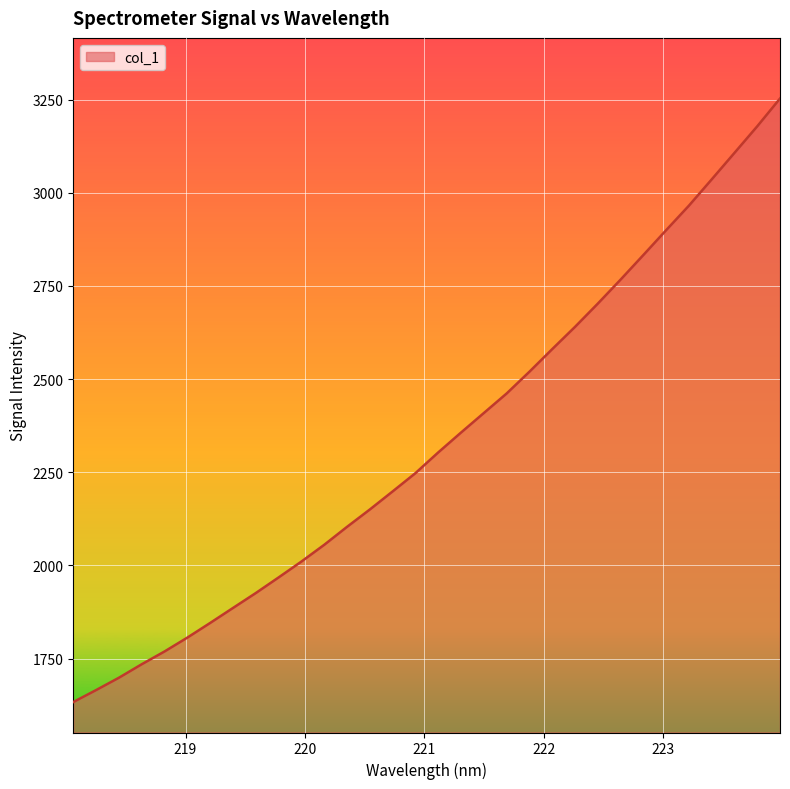

Does the chart have visible grid lines?

Yes